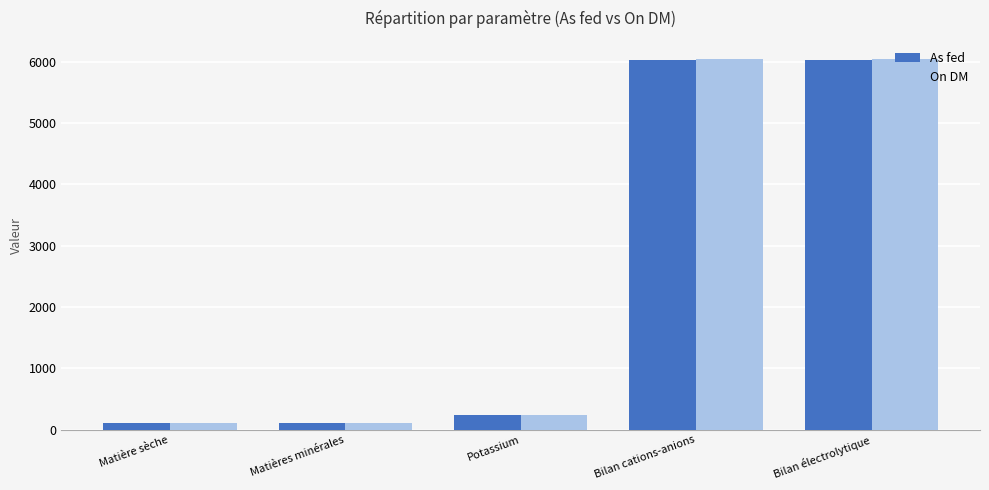

What is the difference between the On DM values at Matières minérales and Bilan électrolytique?

5938.0